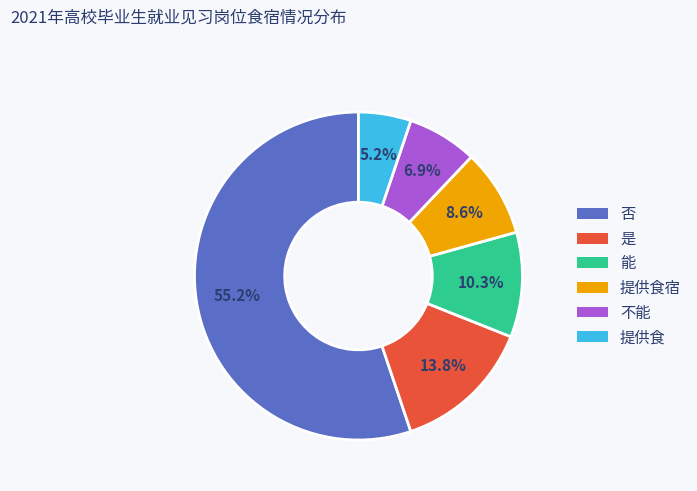

Which category has the smallest portion of the pie?

提供食